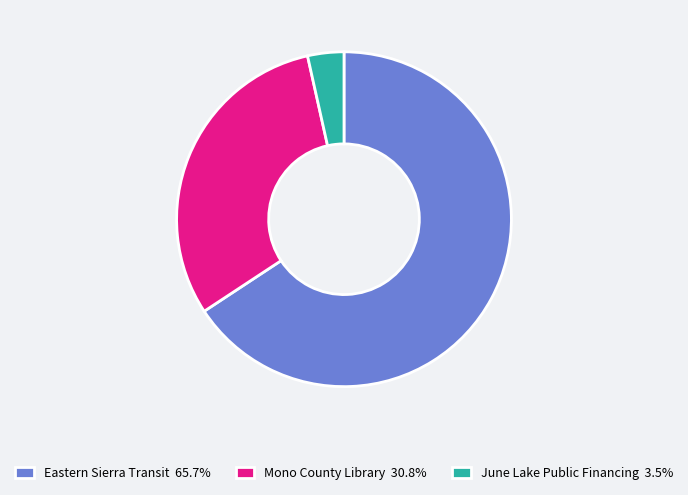

What is the ratio of the value at Mono County Library 30.8% to the value at June Lake Public Financing 3.5%?

8.8